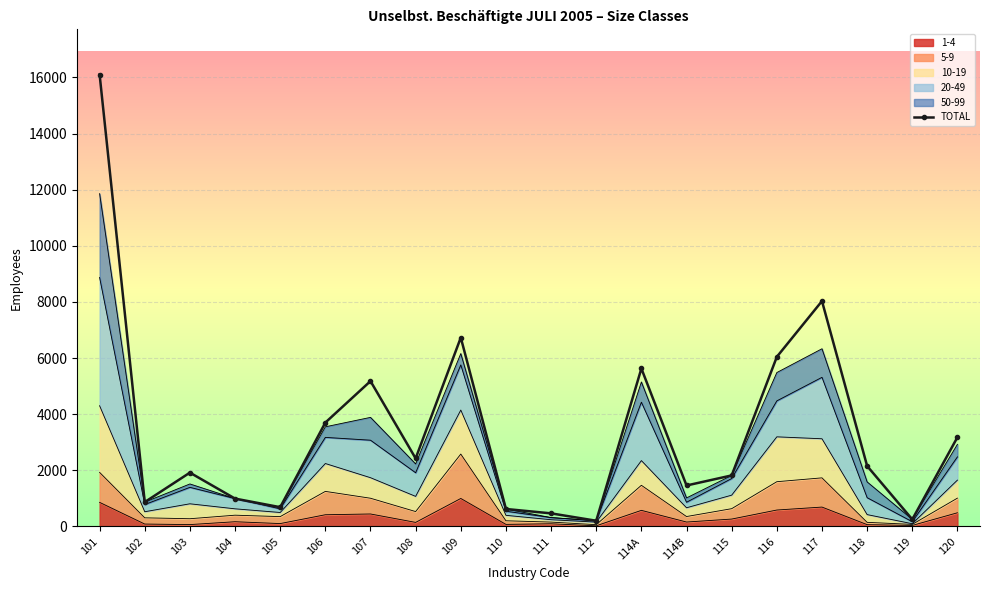

Reading right to left, list all the values displayed in this chart.

120=3178	119=251	118=2154	117=8030	116=6043	115=1818	114B=1459	114A=5628	112=203	111=466	110=622	109=6729	108=2424	107=5178	106=3700	105=686	104=992	103=1917	102=868	101=16102